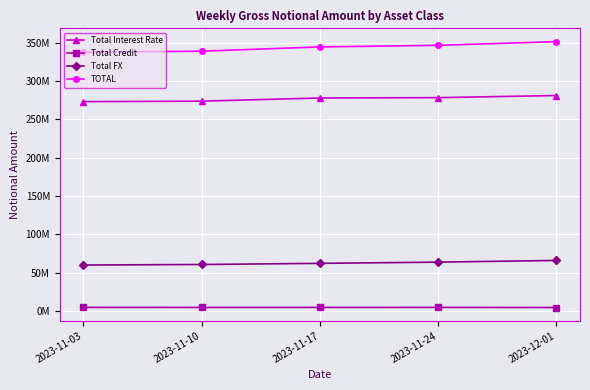

Which category has the highest value in the Total Credit series?

2023-11-03